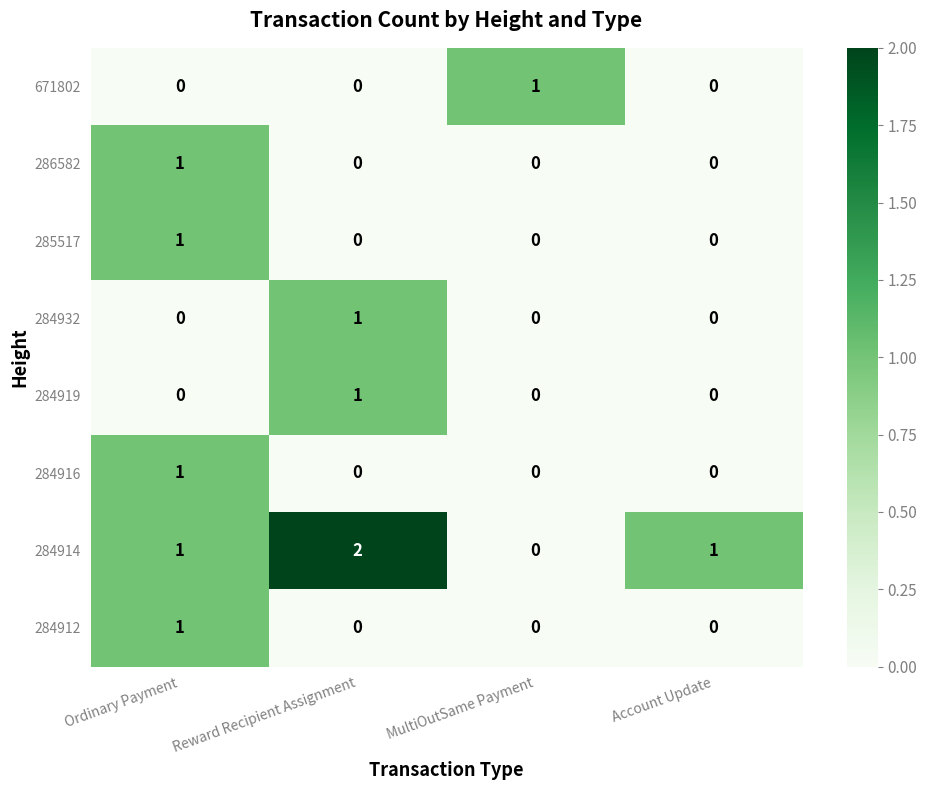

Which category has the highest value in the 286582 series?

Ordinary Payment